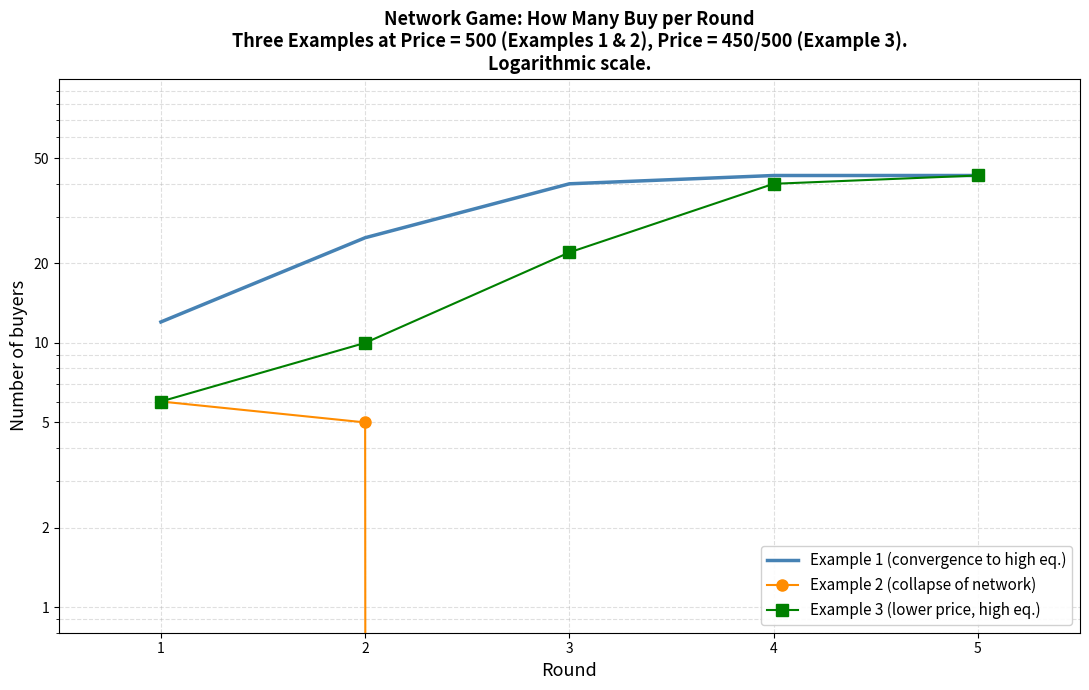

Reading left to right, transcribe all the data shown in this chart.

Example 1 (convergence to high eq.): 1=12	2=25	3=40	4=43	5=43
Example 2 (collapse of network): 1=6	2=5	3=0	4=0	5=0
Example 3 (lower price, high eq.): 1=6	2=10	3=22	4=40	5=43